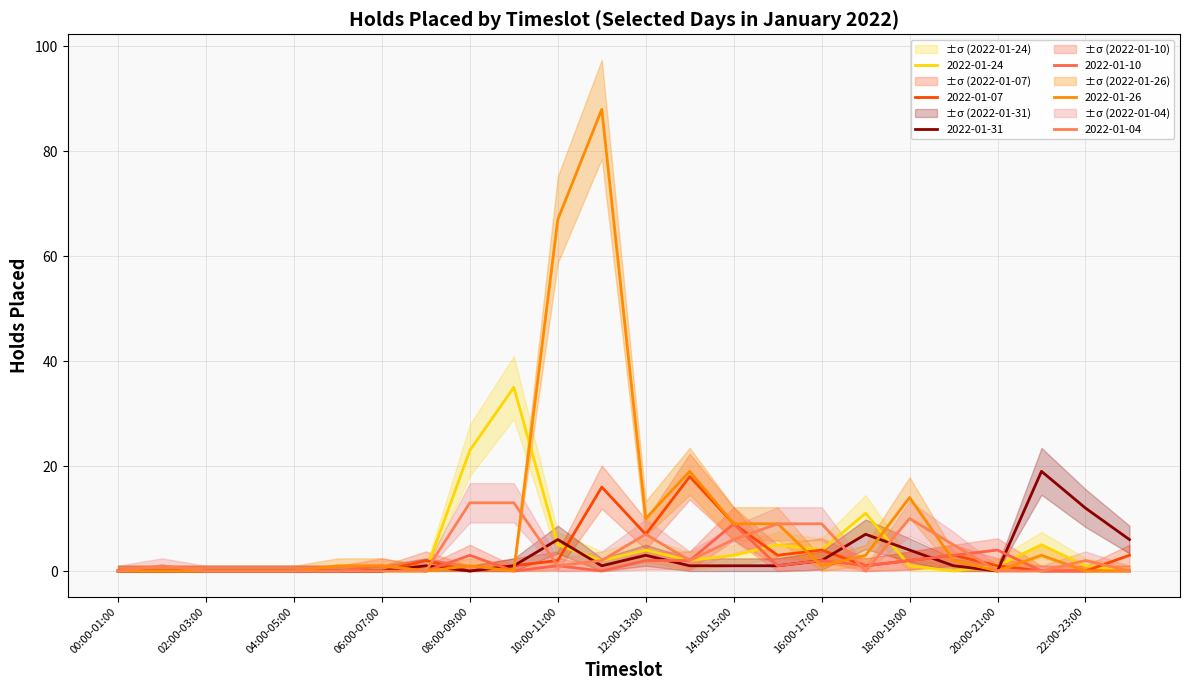

Which series has the widest spread of values?

2022-01-26